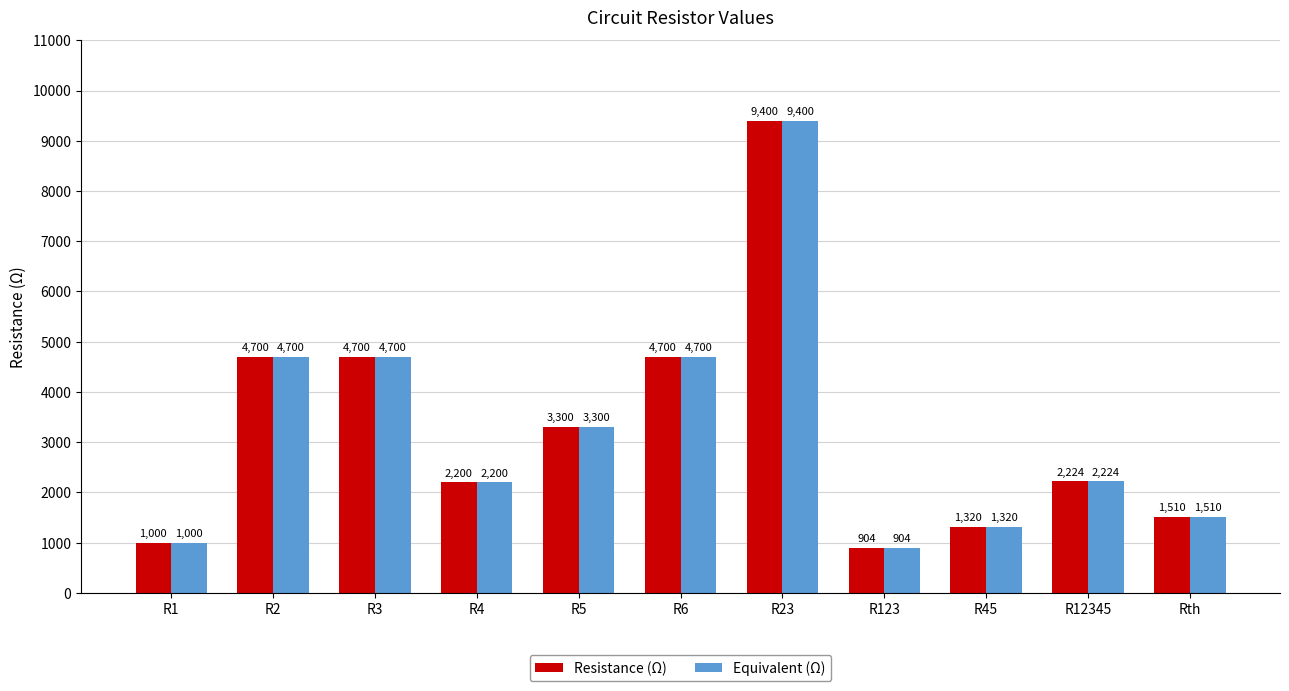

What is the sum of the Equivalent (Ω) values at R45 and R2?

6020.0